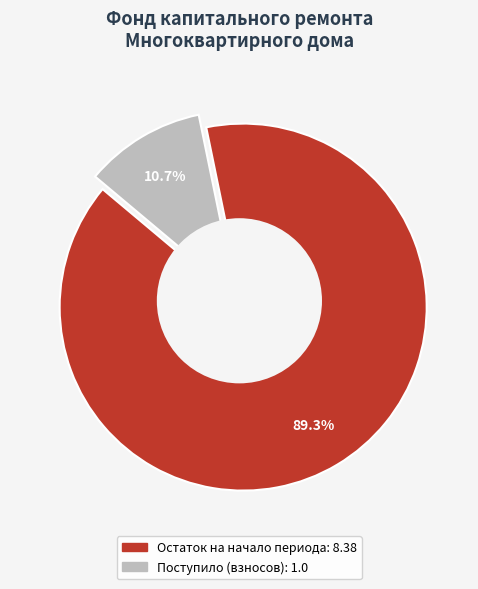

Which slice is the largest?

Остаток на начало периода